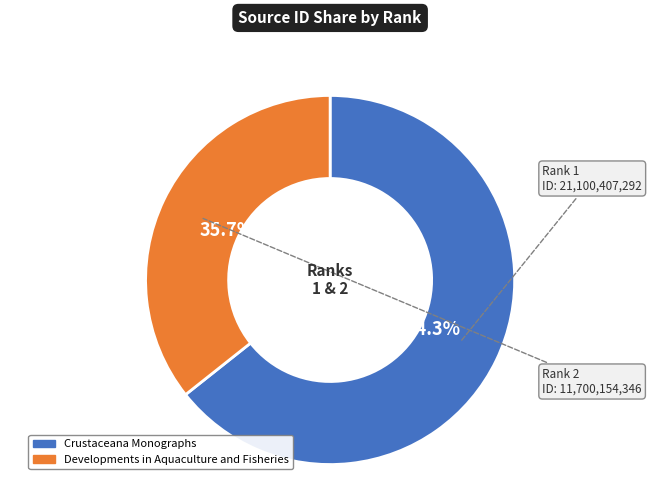

To the nearest percent, what percentage of the pie is Developments in Aquaculture and Fisheries?

36%